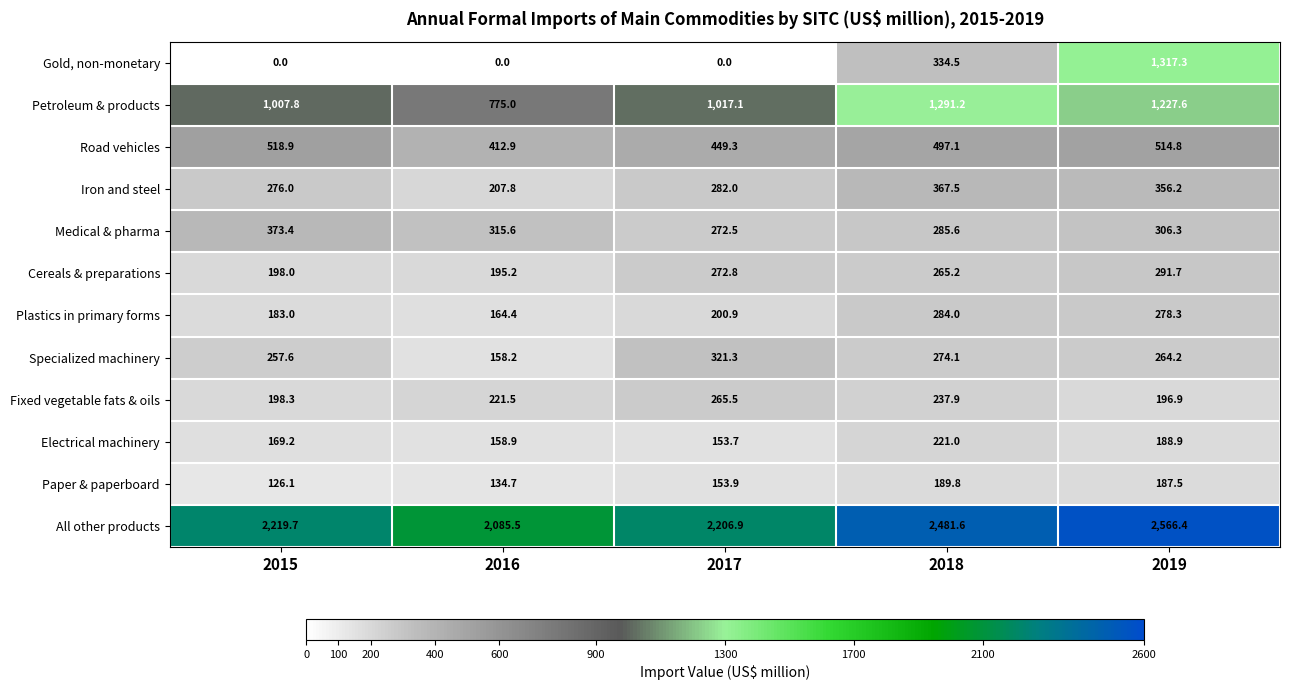

At 2018, list the series in order from largest to smallest.

All other products, Petroleum & products, Road vehicles, Iron and steel, Gold, non-monetary, Medical & pharma, Plastics in primary forms, Specialized machinery, Cereals & preparations, Fixed vegetable fats & oils, Electrical machinery, Paper & paperboard